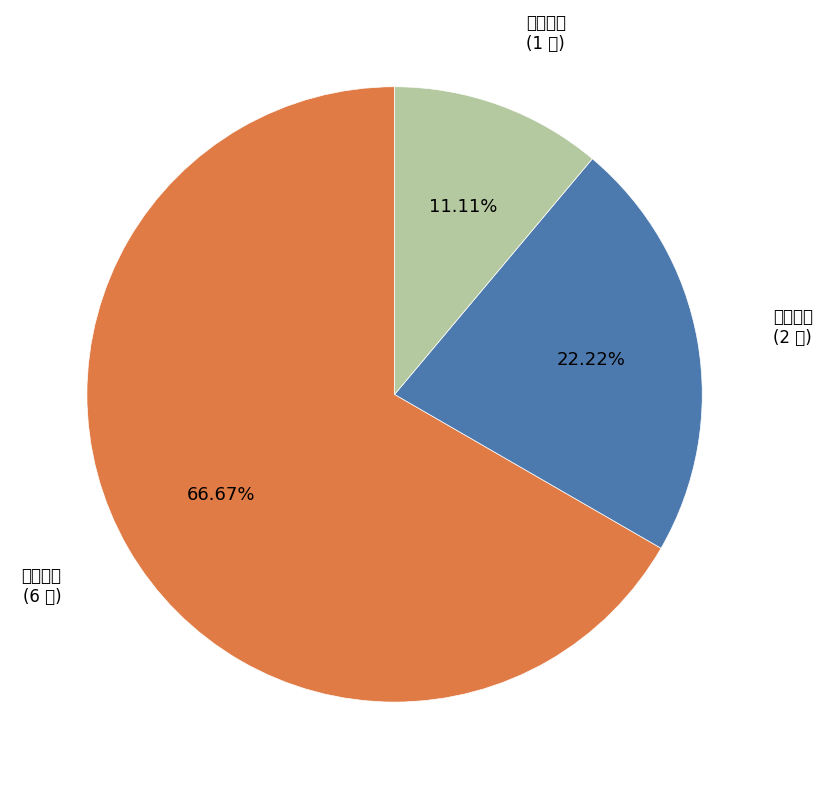

How many segments does this pie chart have?

3